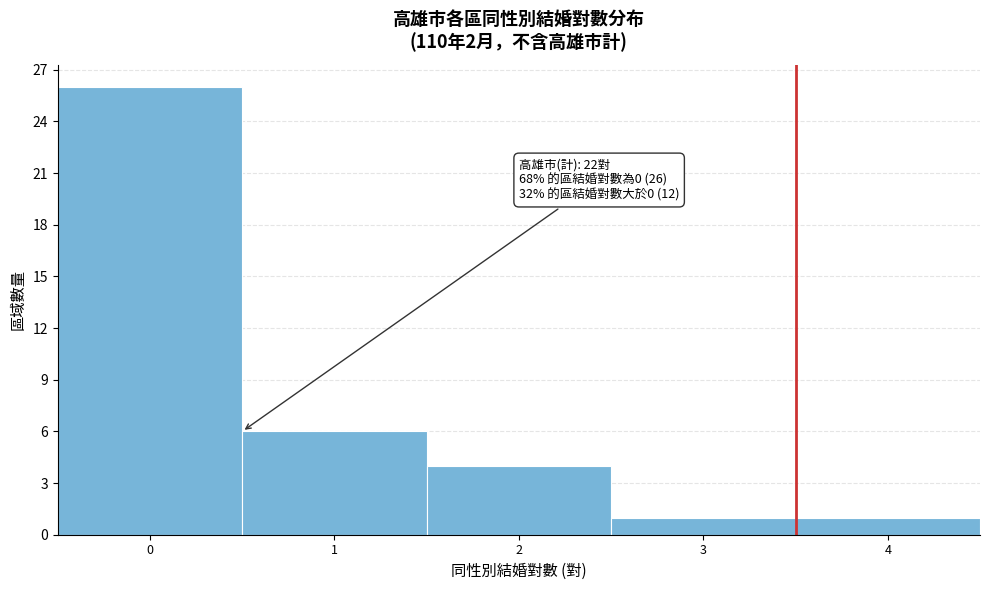

Reading left to right, transcribe all the data shown in this chart.

0=26	1=6	2=4	3=1	4=1